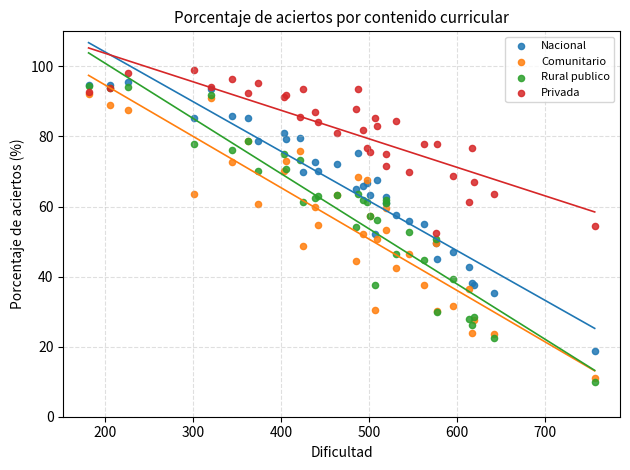

What are all the series names shown in the legend?

Nacional, Comunitario, Rural publico, Privada